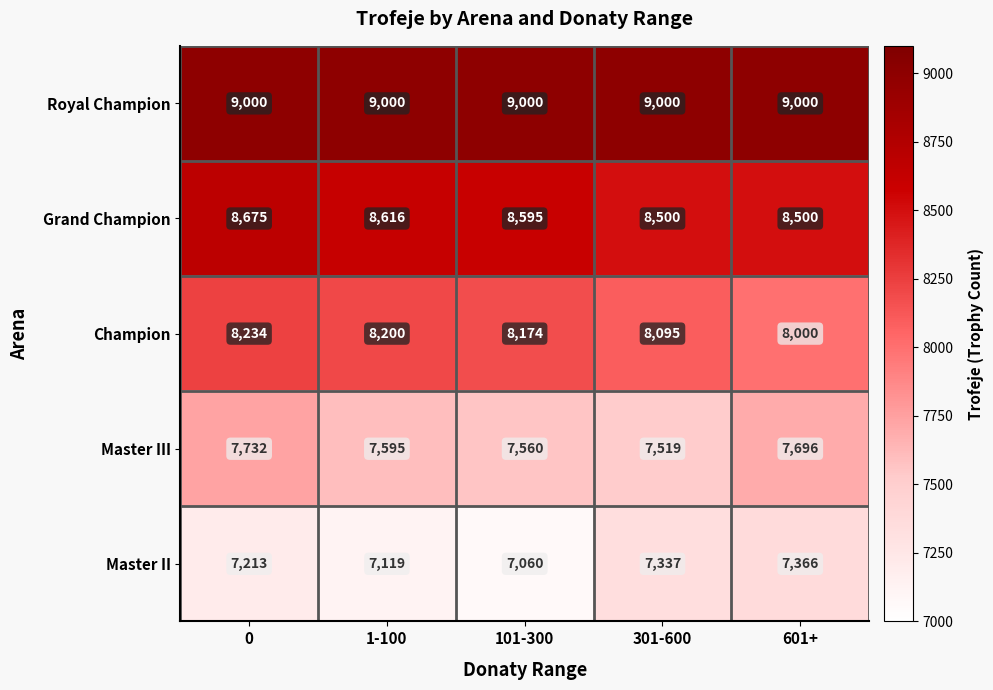

What is the difference between the maximum and minimum values in the Grand Champion series?

175